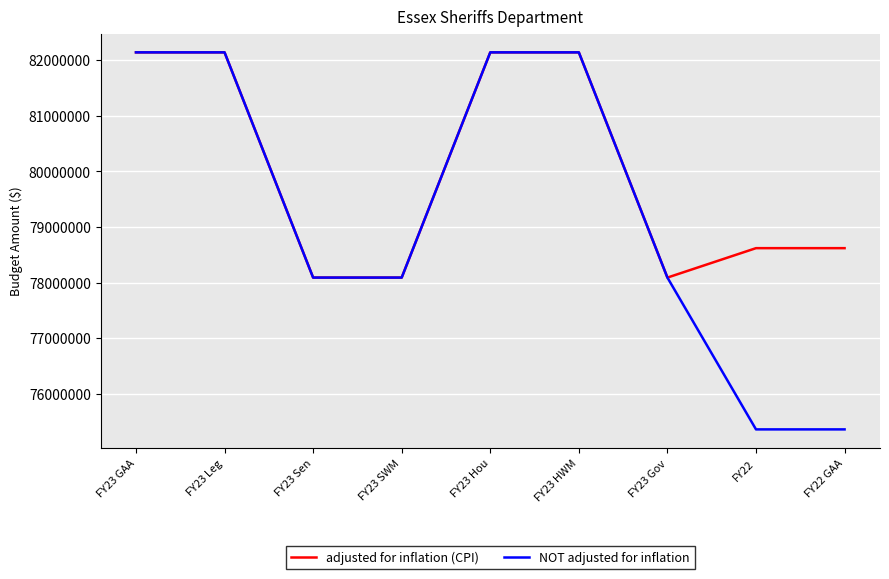

At FY22, list the series in order from largest to smallest.

adjusted for inflation (CPI), NOT adjusted for inflation